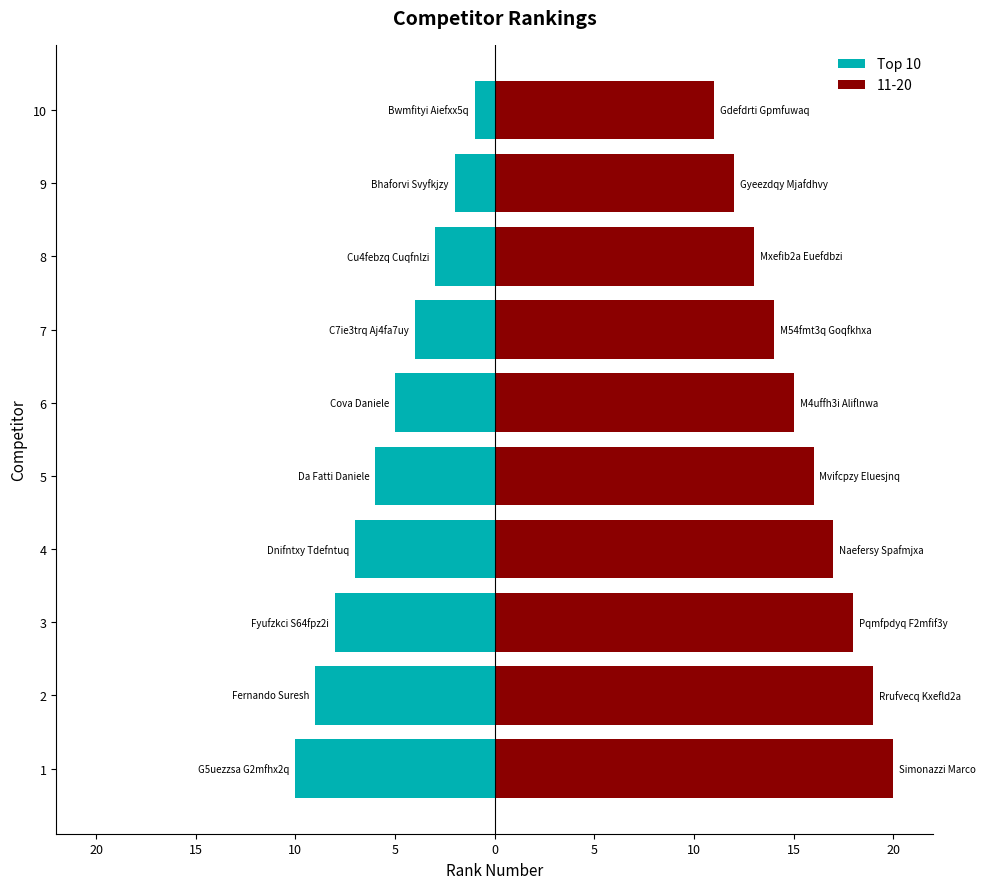

How many categories are shown in the chart?

10